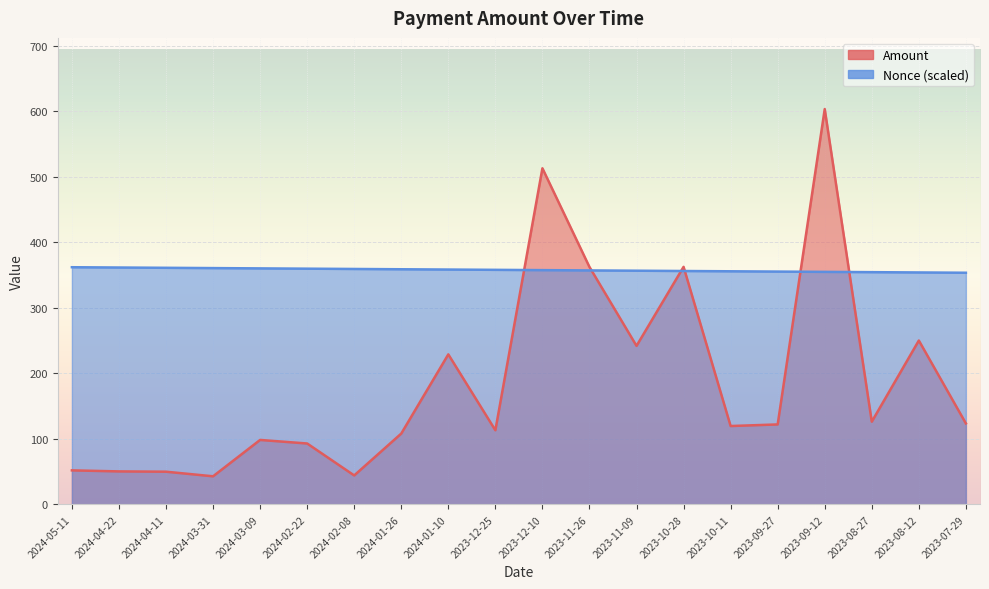

Approximately how many times larger is the value at 2024-04-11 compared to 2023-07-29?

0.4